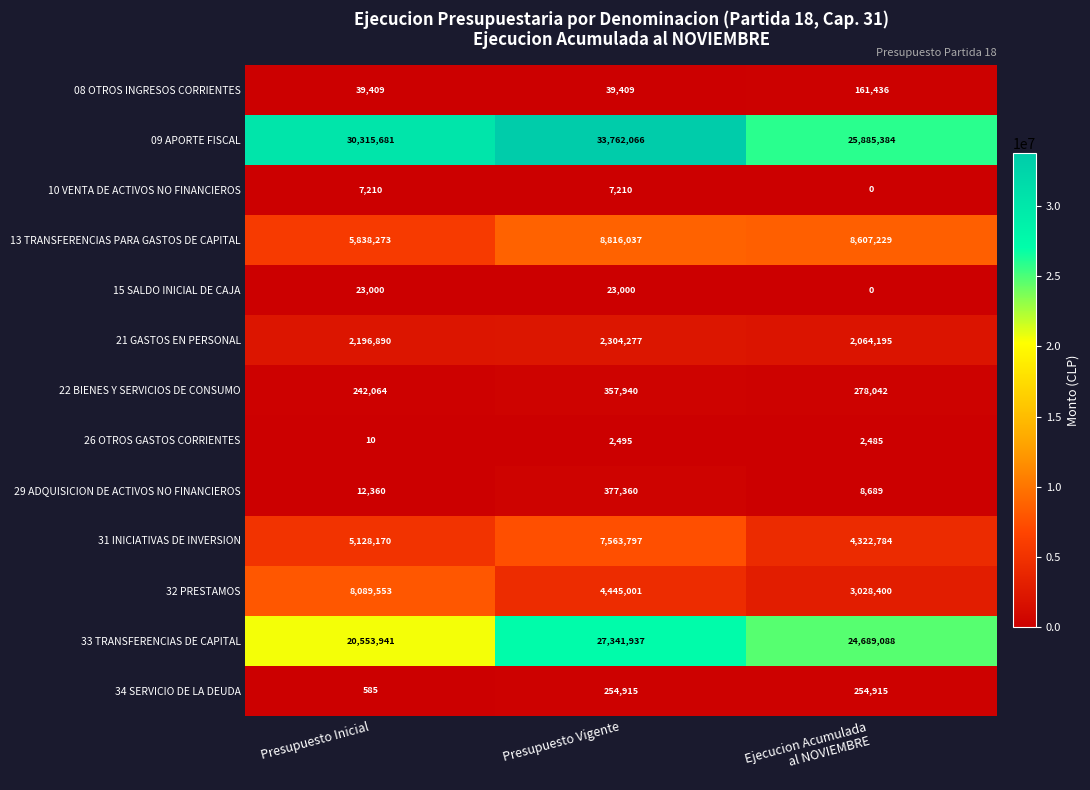

What is the spread (max minus min) of values at Presupuesto Inicial?

30315671